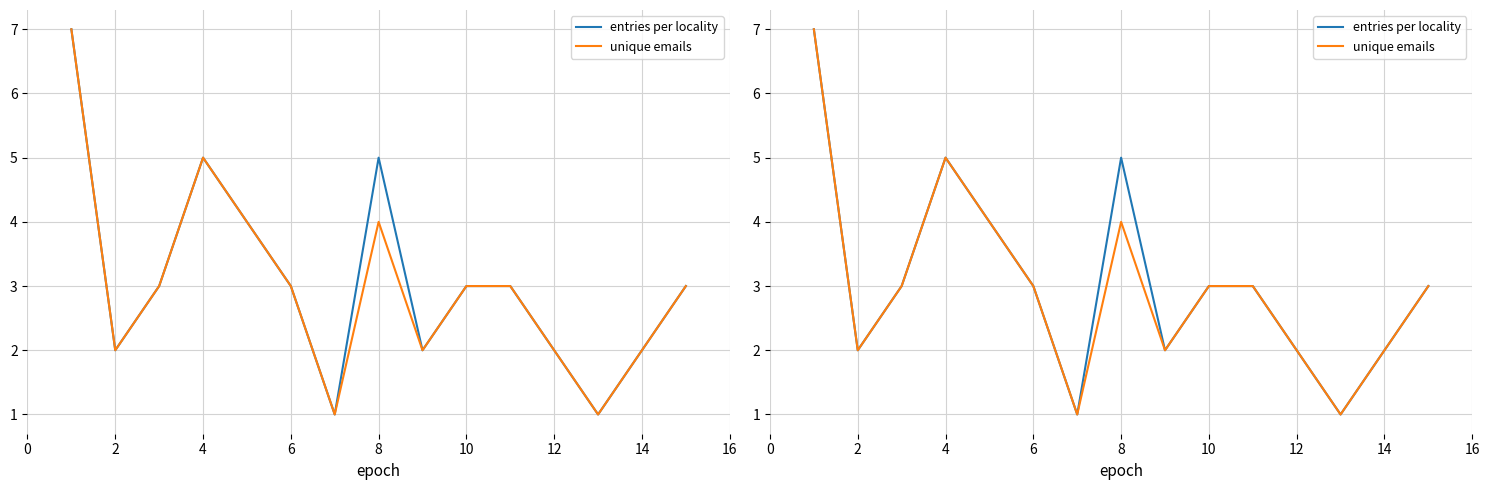

True or false: unique emails and entries per locality intersect in this chart.

False